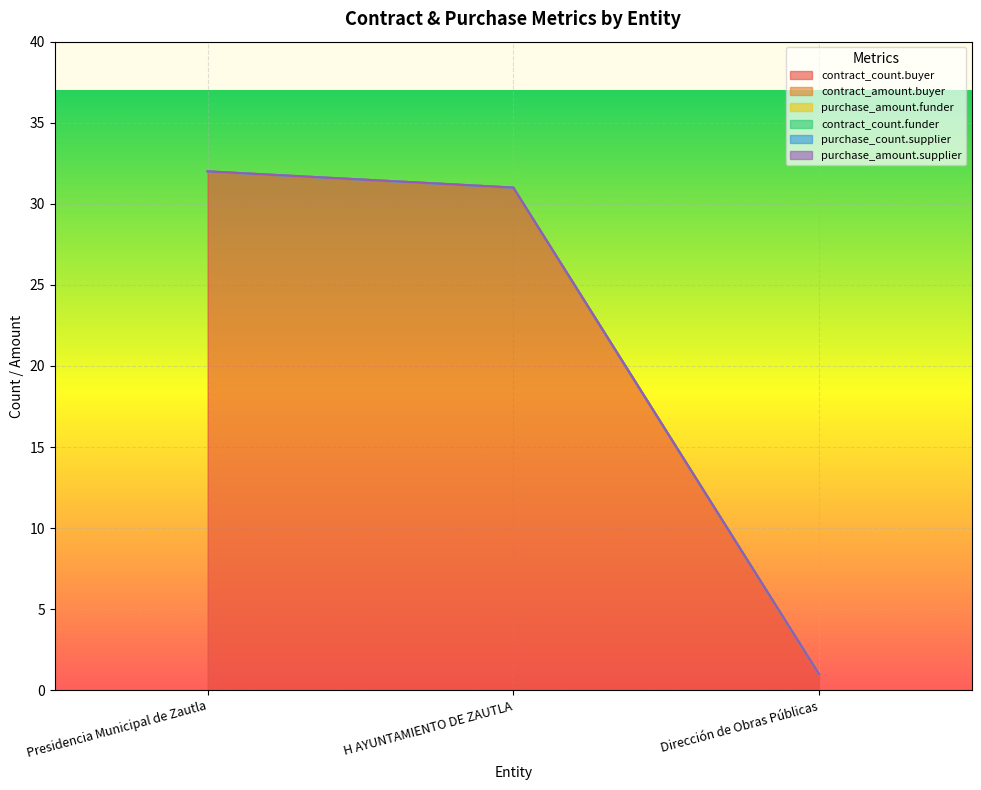

At how many categories does at least one series exceed 18?

2